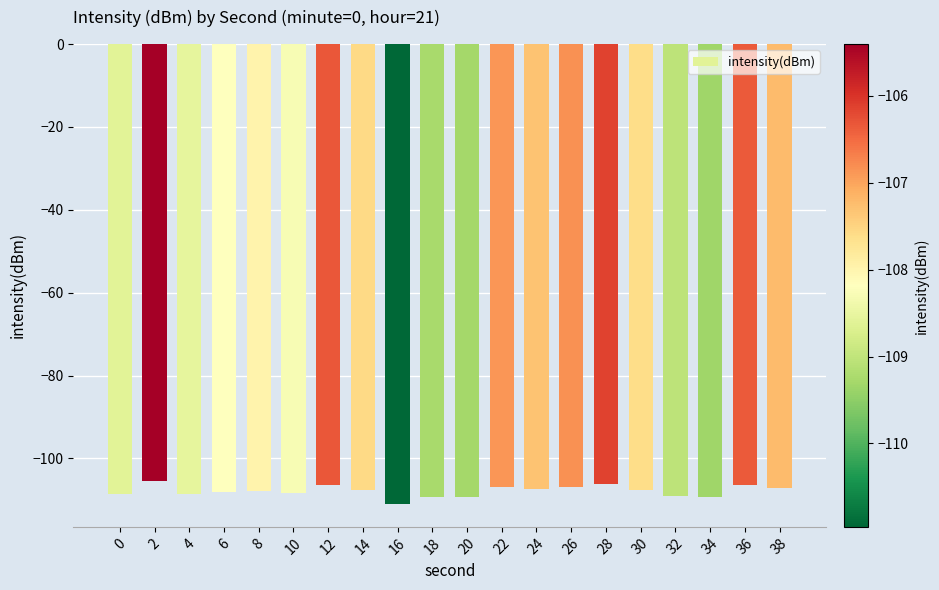

What is the value of the 16th bar from the left?

-107.6